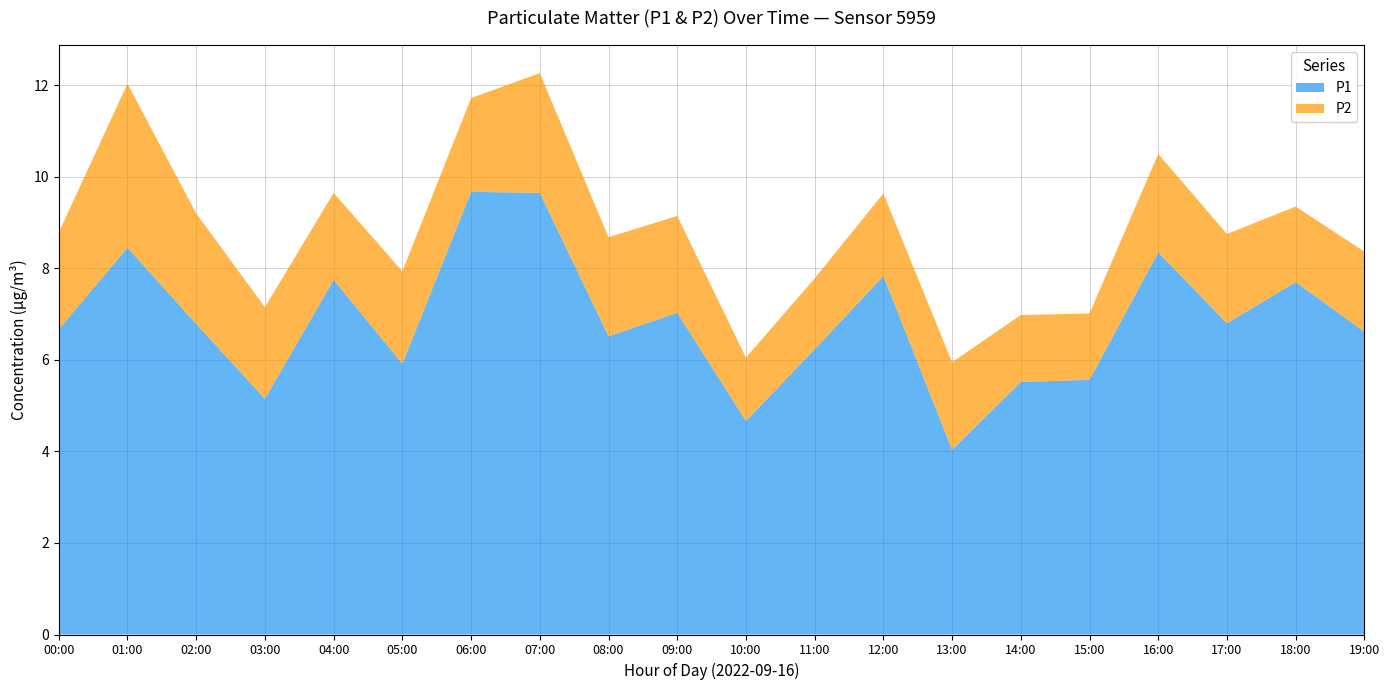

At which label does P1 reach its minimum?

13:00